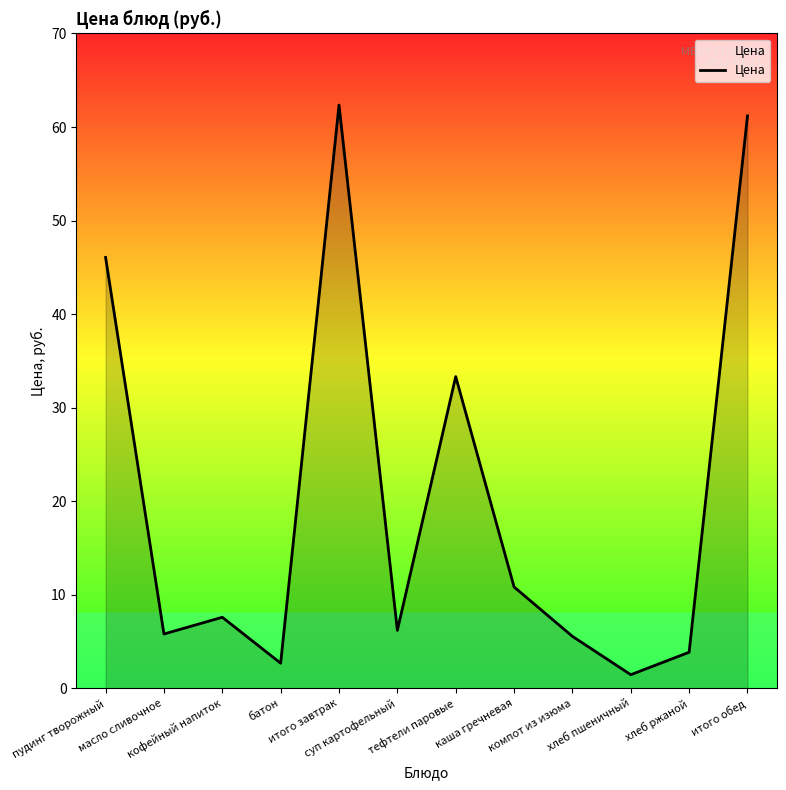

Which label corresponds to the largest value in the chart?

итого завтрак